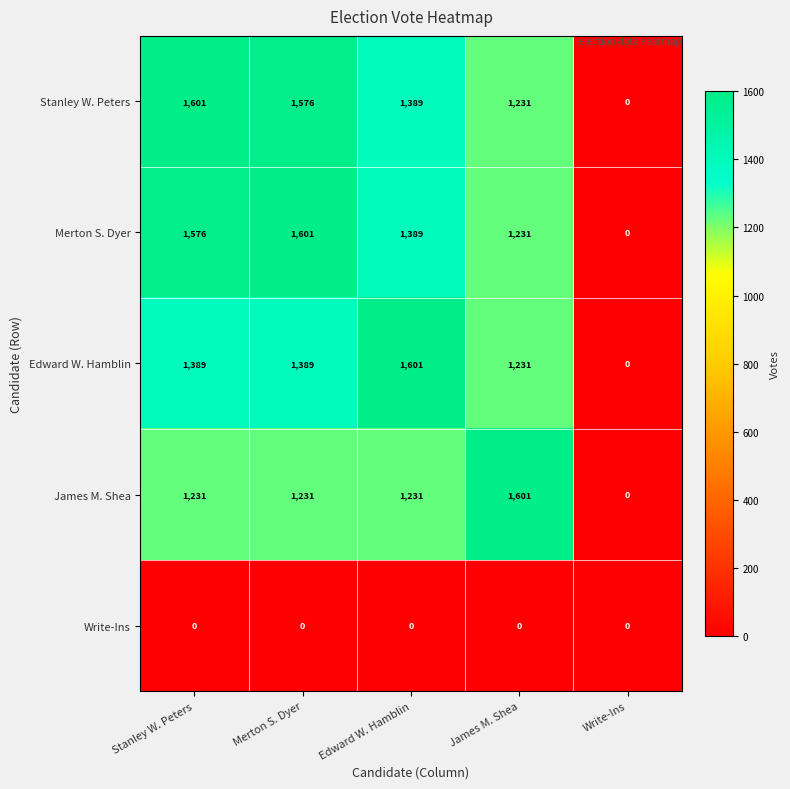

List the labels in order of Stanley W. Peters value, smallest first.

Write-Ins, James M. Shea, Edward W. Hamblin, Merton S. Dyer, Stanley W. Peters